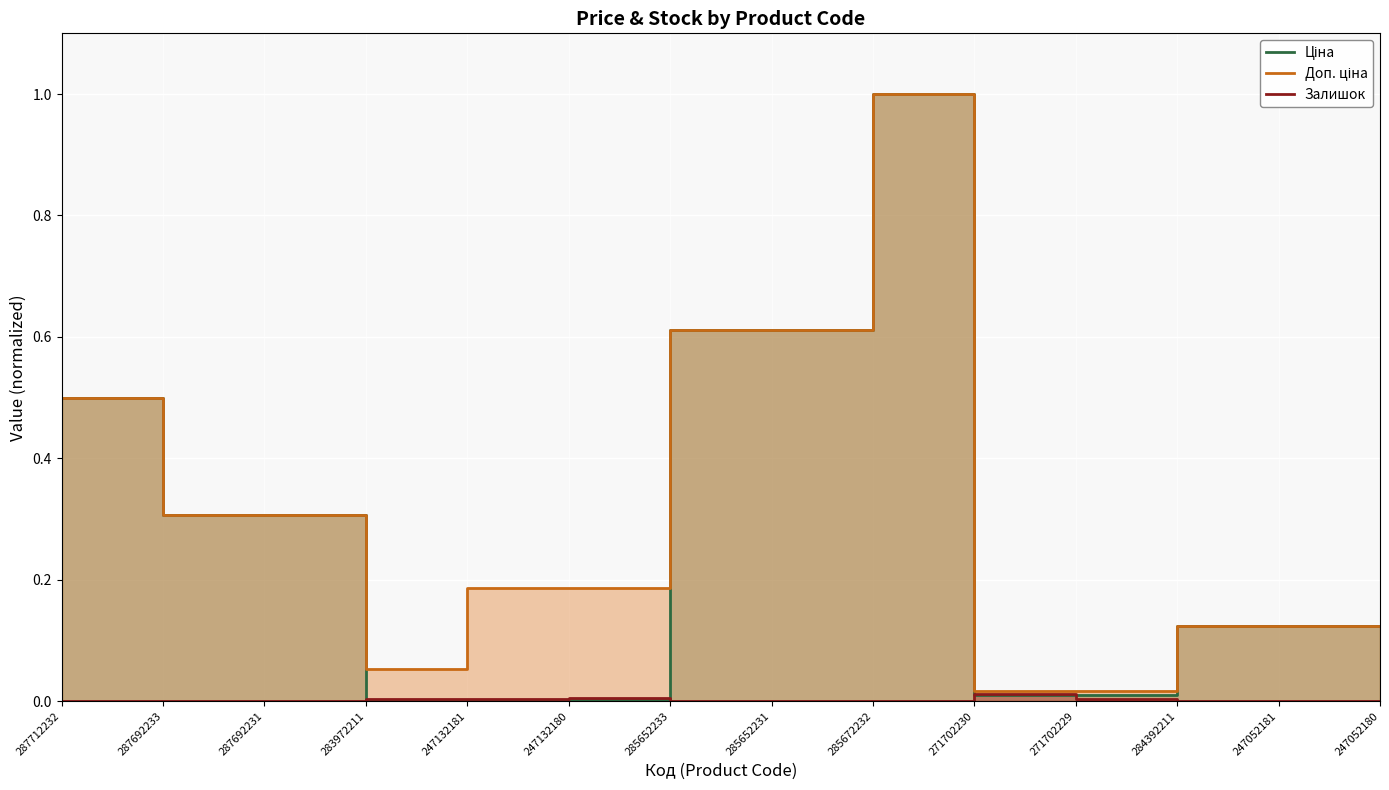

Is the value of Доп. ціна at 287692233 greater than the value of Ціна at 284392211?

Yes